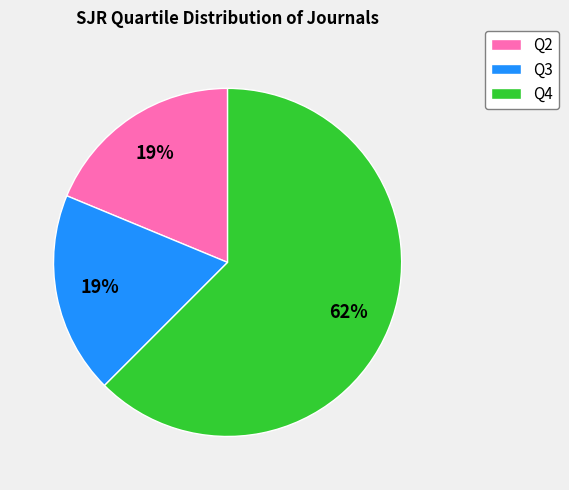

Approximately how many times larger is the value at Q4 compared to Q3?

3.3